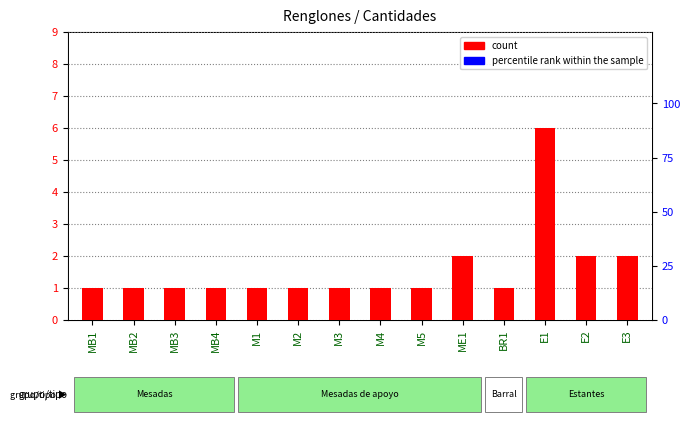

Which series reaches the minimum Y coordinate?

count